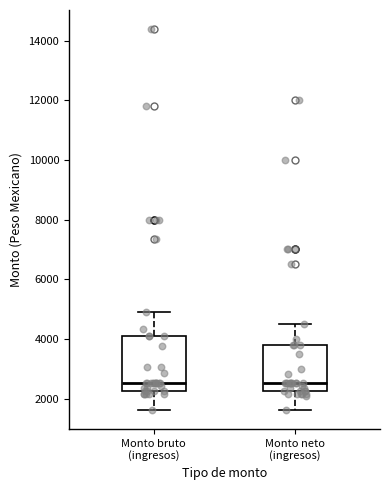

Reading left to right, read every box against the y-axis: the position of its median line, the range the box covers, and the ends of its whiskers. The values are not printed on the chart, so give them approximately, as read against the axis.

Monto bruto (ingresos): median 2600, box 2200 to 4200, whiskers 1600 to 5000
Monto neto (ingresos): median 2600, box 2200 to 3800, whiskers 1600 to 4600